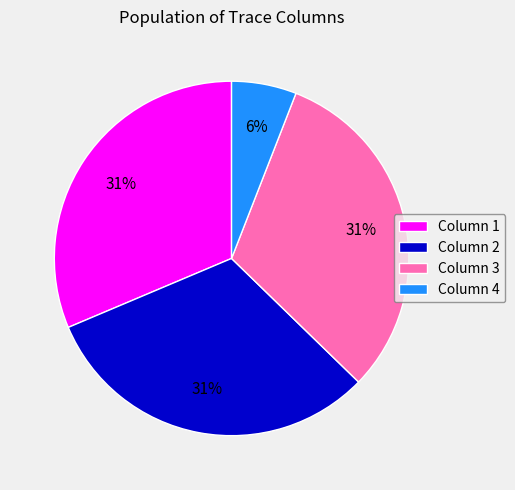

To the nearest percent, what is the combined percentage of Column 2 and Column 4?

37%